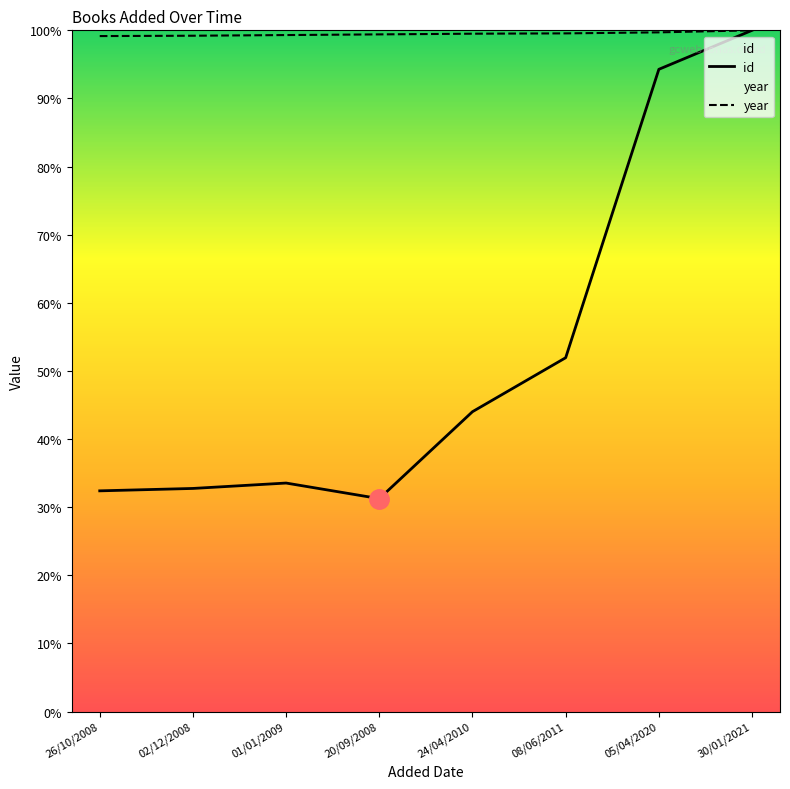

At which category is the sum across all series the highest?

30/01/2021